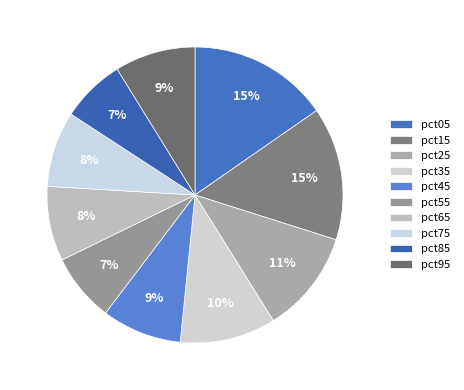

To the nearest percent, what is the difference between the largest and smallest slice percentages?

8%